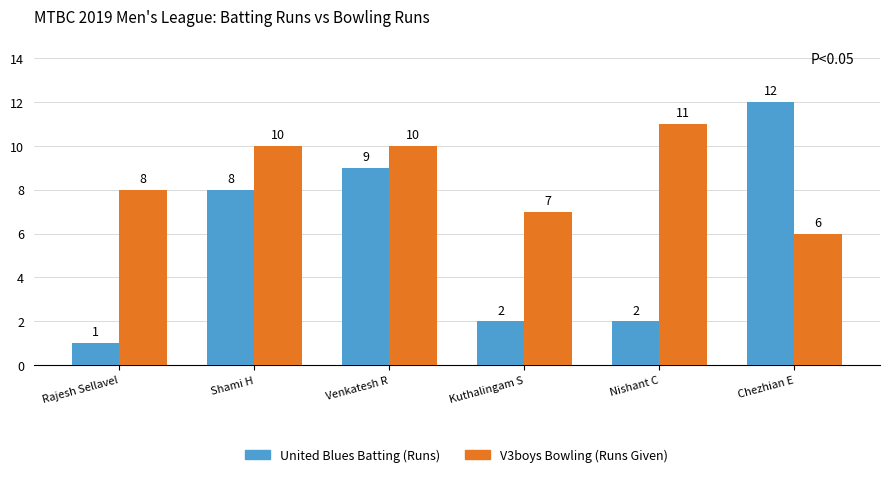

Is it true that V3boys Bowling (Runs Given) equals 13 at Shami H?

False